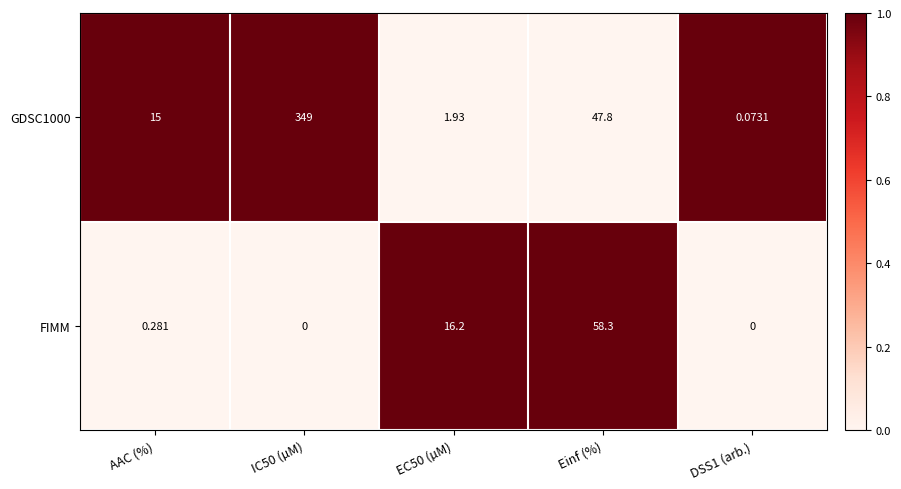

Between AAC (%) and Einf (%), which series saw the biggest shift?

FIMM